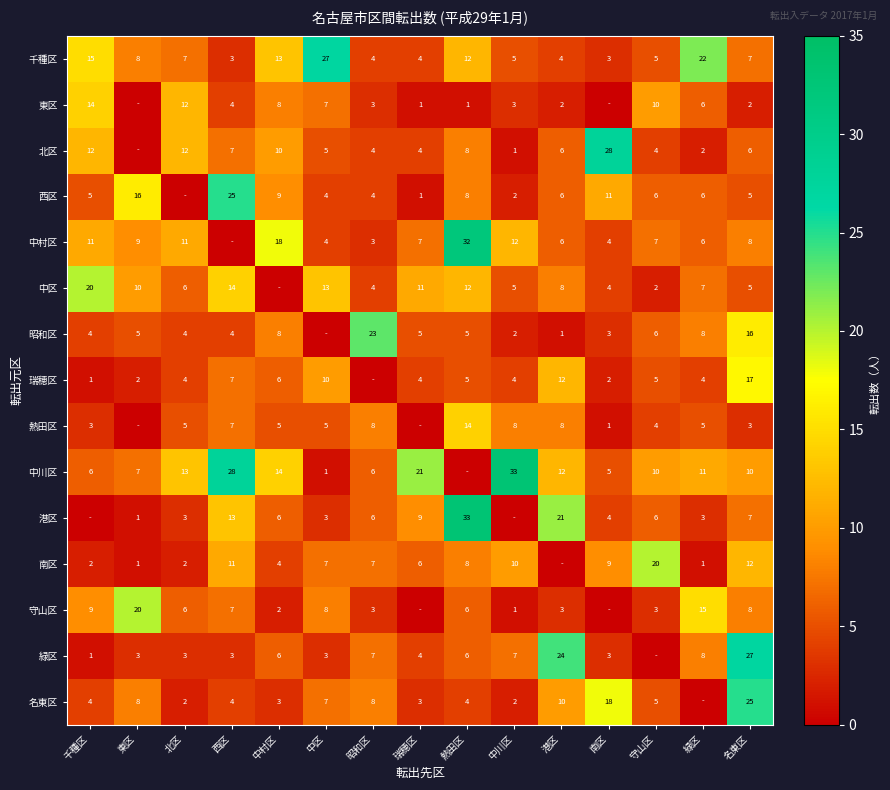

Is the value of 港区 at 中区 greater than the value of 昭和区 at 千種区?

No